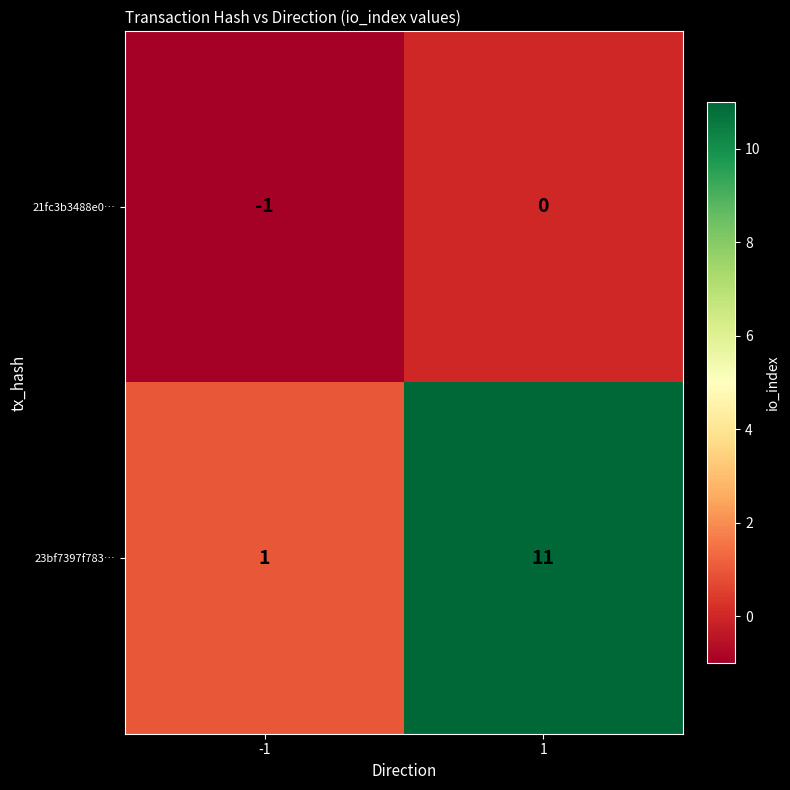

Rank the series at -1 from lowest to highest value.

21fc3b3488e0…, 23bf7397f783…